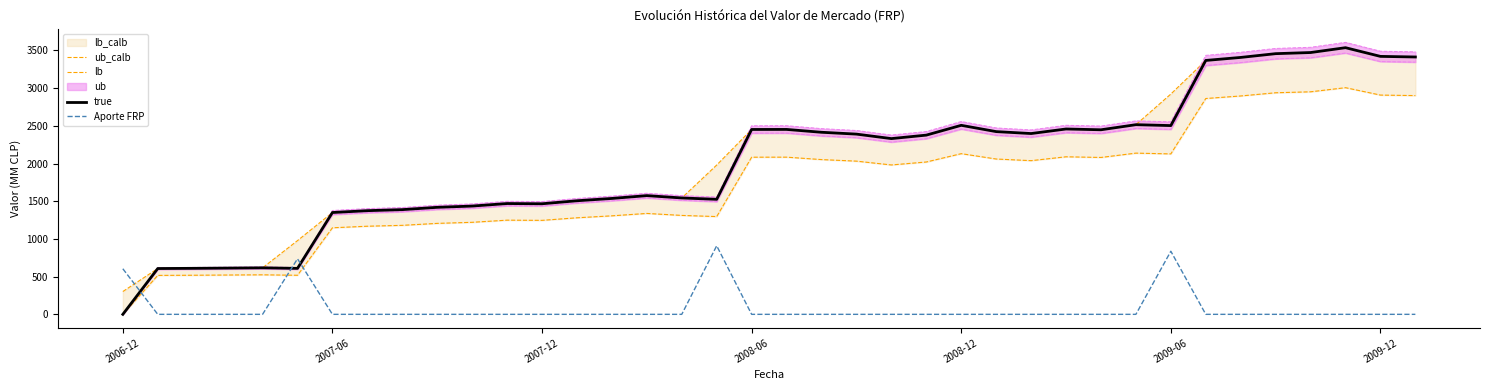

What is the highest value of the Aporte FRP series?

909.1